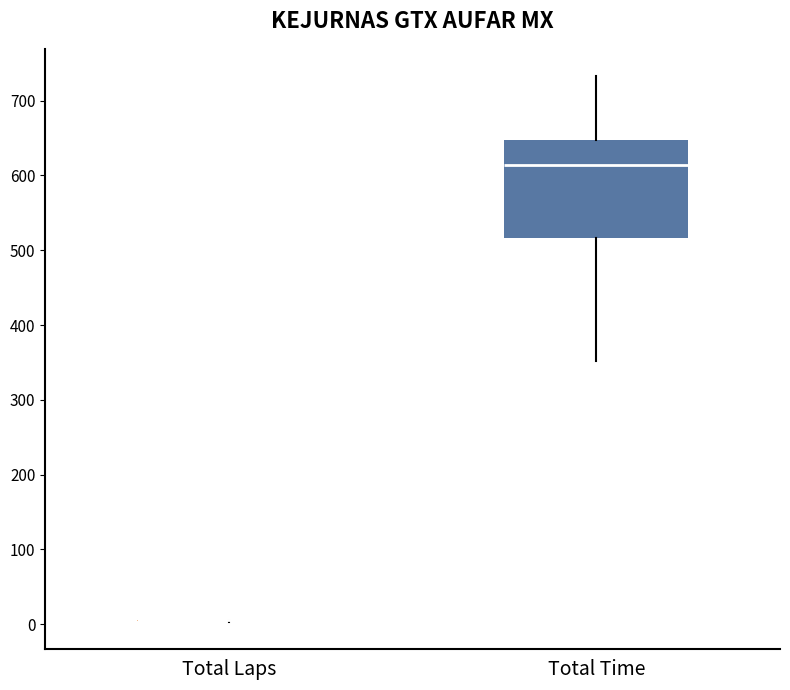

Where is the lower edge of the box for Total Time on the y-axis? The values are not printed on the chart, so give them approximately, as read against the axis.

520